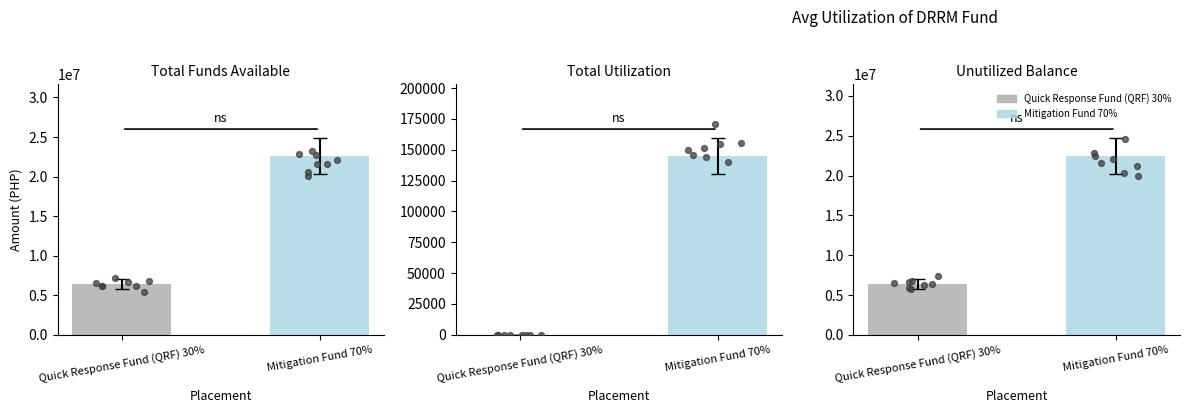

What are all the series names shown in the legend?

Quick Response Fund (QRF) 30%, Mitigation Fund 70%